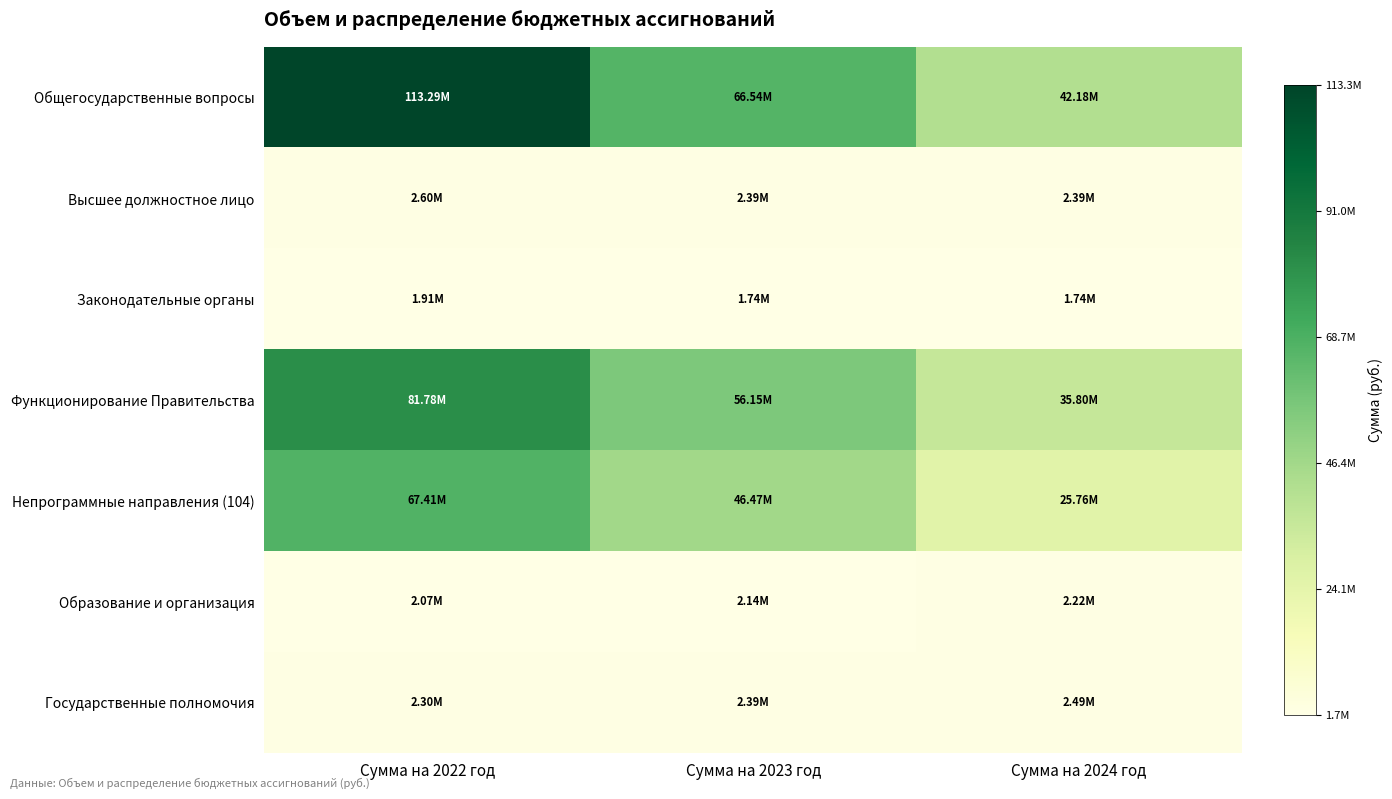

Reading left to right, extract all data points from this chart.

Общегосударственные вопросы: Сумма на 2022 год=113288379.1	Сумма на 2023 год=66536644.2	Сумма на 2024 год=42180322.0
Высшее должностное лицо: Сумма на 2022 год=2602591.2	Сумма на 2023 год=2389500.0	Сумма на 2024 год=2389500.0
Законодательные органы: Сумма на 2022 год=1913455.5	Сумма на 2023 год=1743000.0	Сумма на 2024 год=1743000.0
Функционирование Правительства: Сумма на 2022 год=81784525.8	Сумма на 2023 год=56150844.2	Сумма на 2024 год=35795322.0
Непрограммные направления (104): Сумма на 2022 год=67407765.1	Сумма на 2023 год=46470979.2	Сумма на 2024 год=25762541.0
Образование и организация: Сумма на 2022 год=2065825.0	Сумма на 2023 год=2140025.0	Сумма на 2024 год=2220775.0
Государственные полномочия: Сумма на 2022 год=2300000.0	Сумма на 2023 год=2392000.0	Сумма на 2024 год=2488096.0